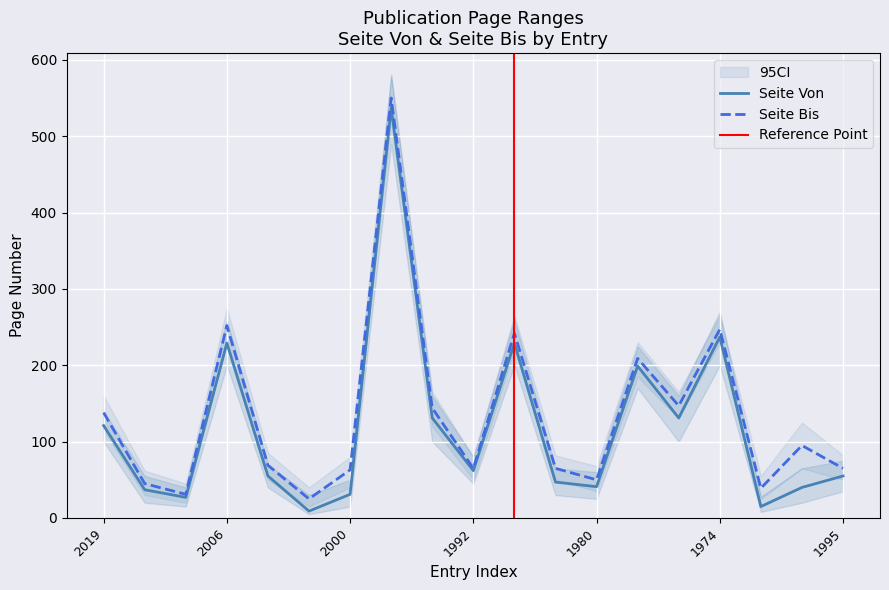

True or false: Seite Bis and Seite Von cross at least once.

False